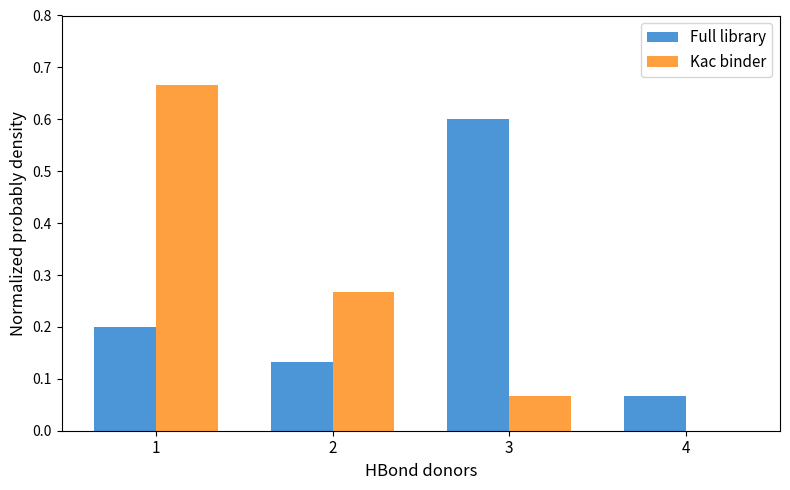

What is the sum of all Full library values?

1.0